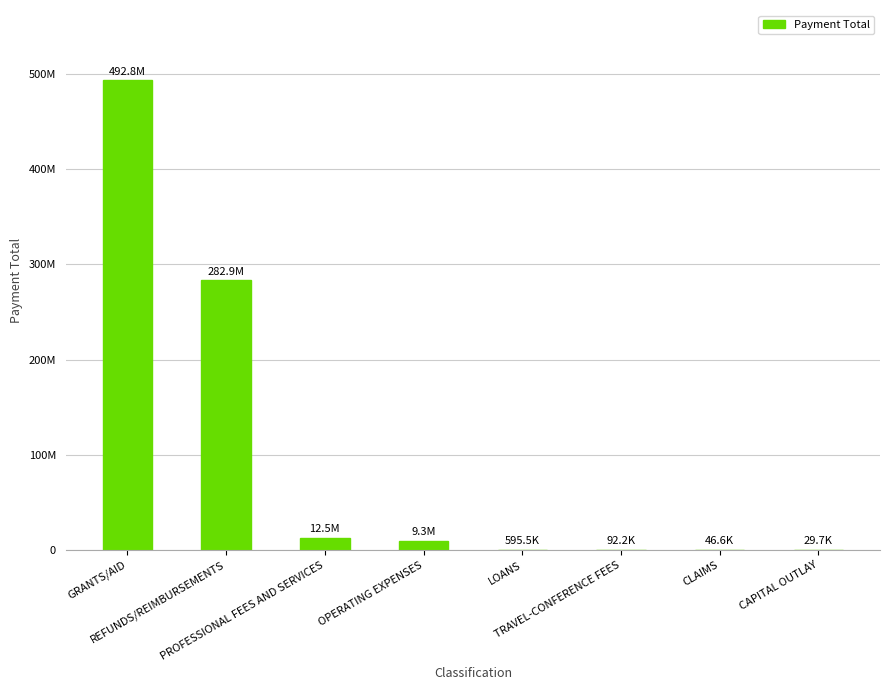

The chart shows a value of 282910894.5 at REFUNDS/REIMBURSEMENTS. True or false?

True